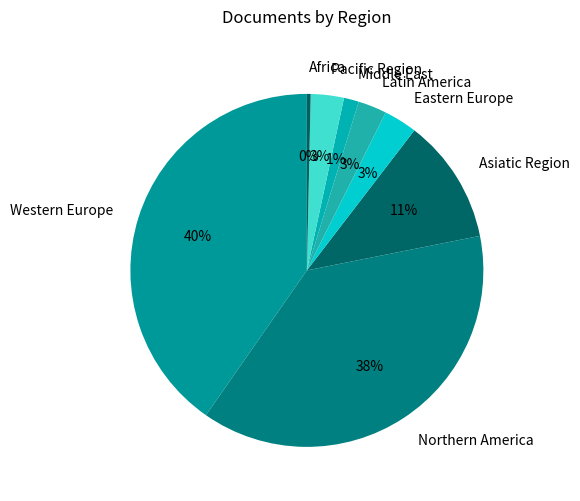

Combined, do Western Europe and Latin America account for over 50%?

No